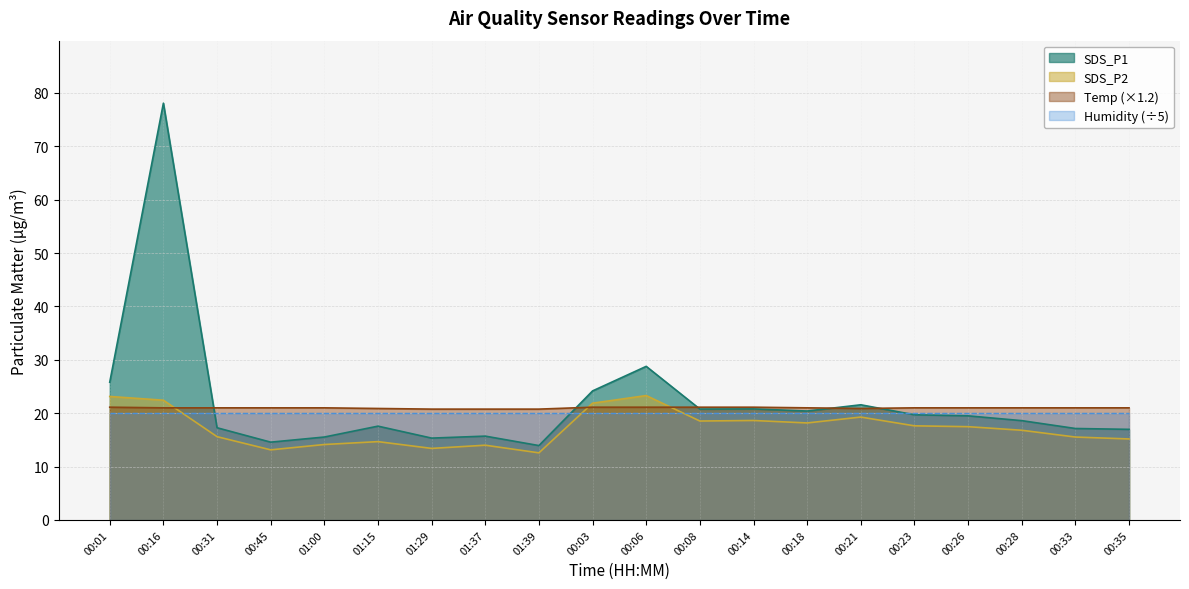

What is the label of the 4th point from the left?

00:45